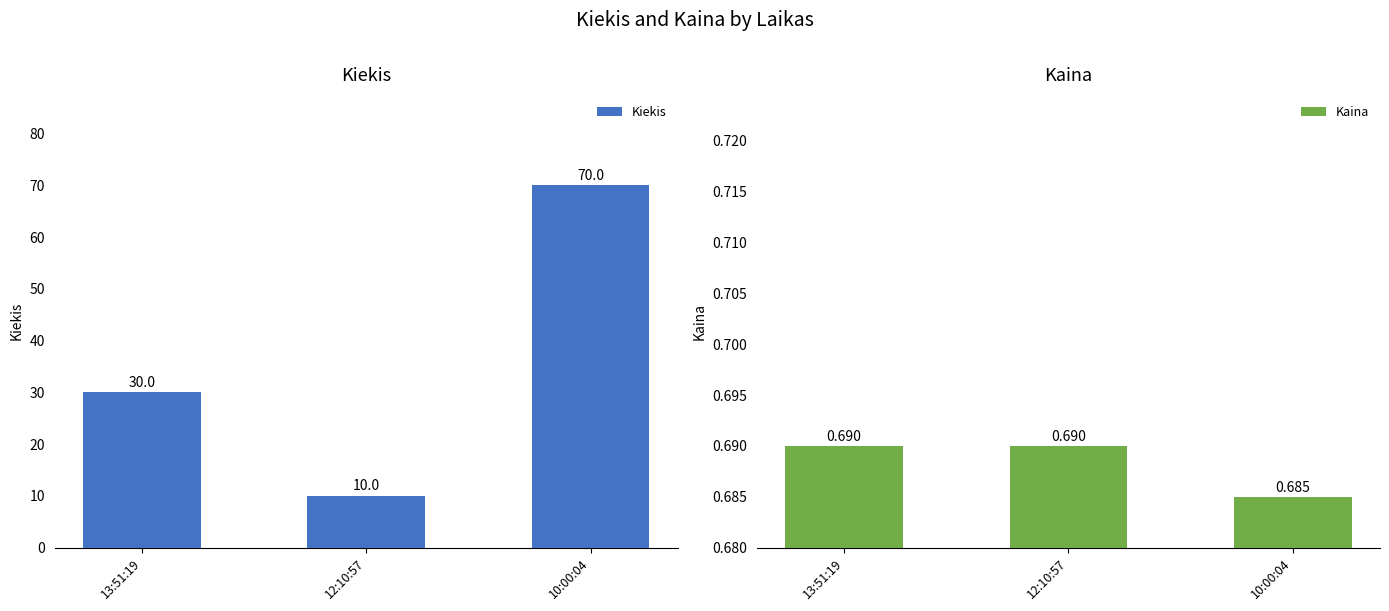

What position from the right is 13:51:19?

3